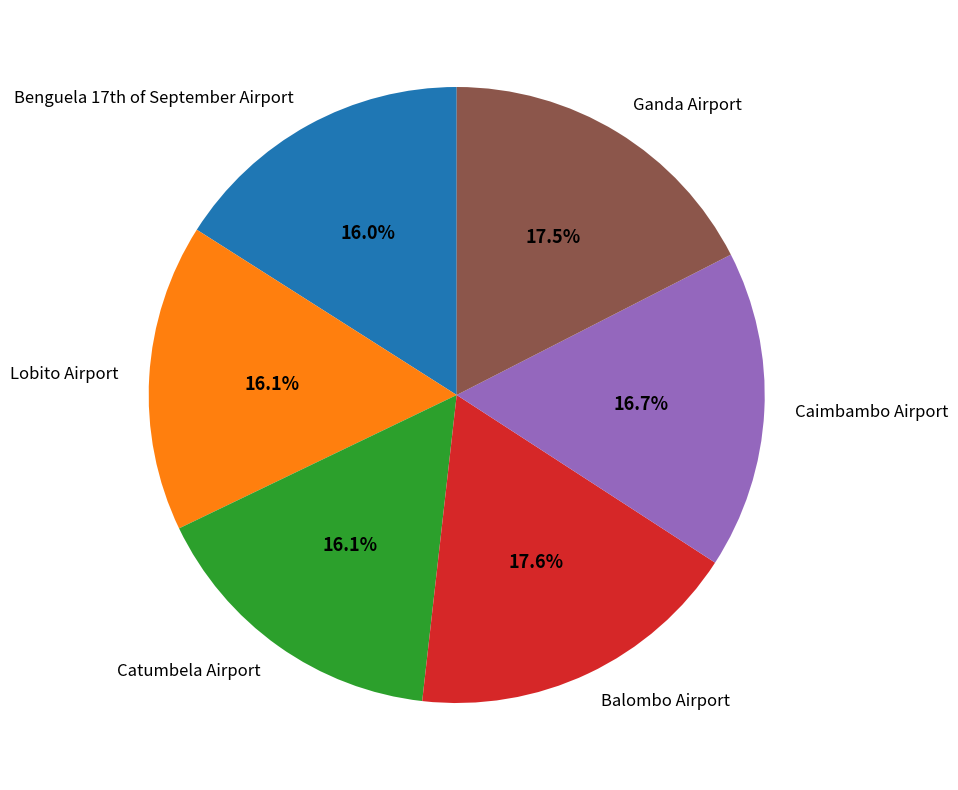

To the nearest percent, what portion does Caimbambo Airport represent?

17%